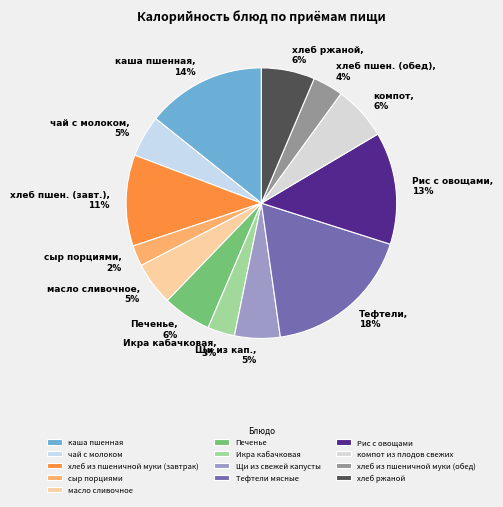

Approximately how many times larger is the value at Икра кабачковая compared to хлеб из пшеничной муки (завтрак)?

0.3